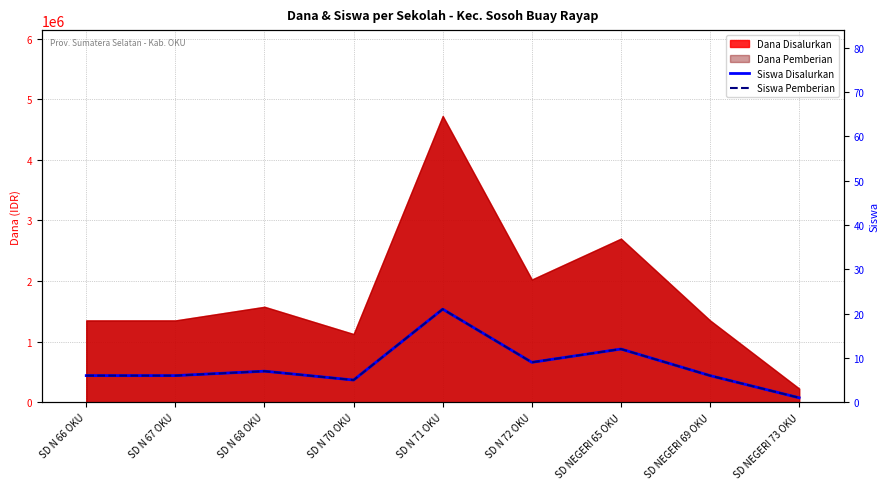

Where is the first local maximum for Siswa Disalurkan?

SD N 68 OKU